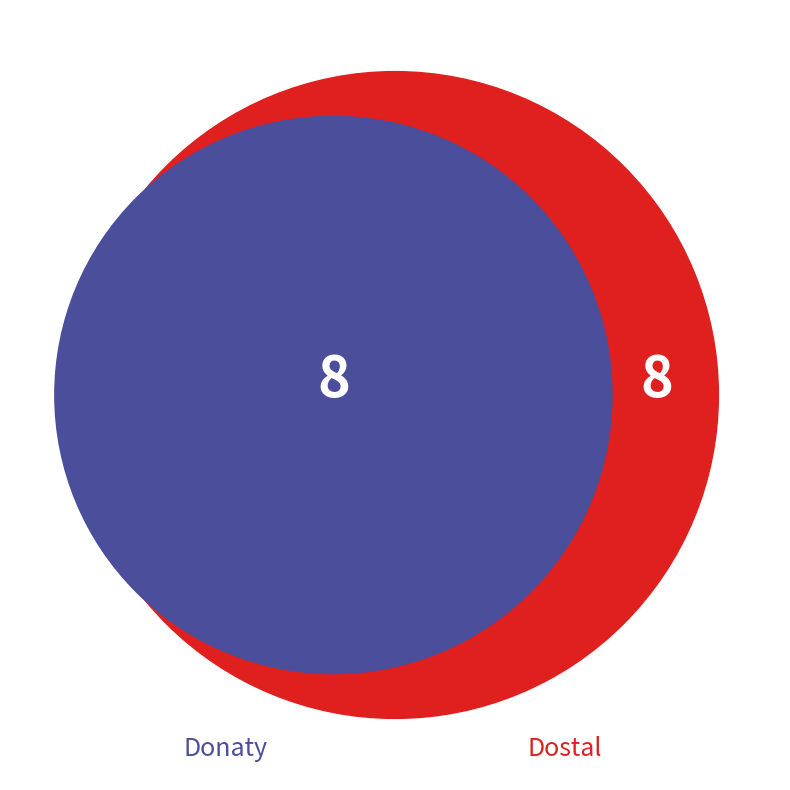

Is it true that Donaty is 100% of the pie?

True